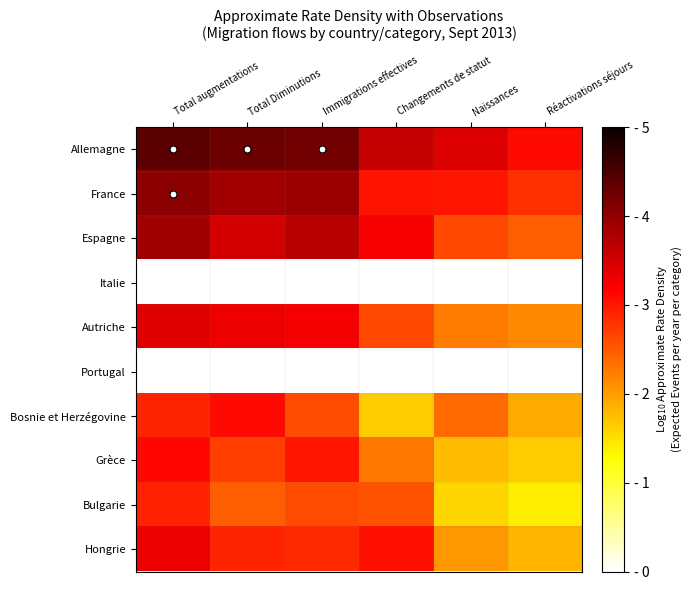

Count the Espagne values in the range 2 to 3.

2